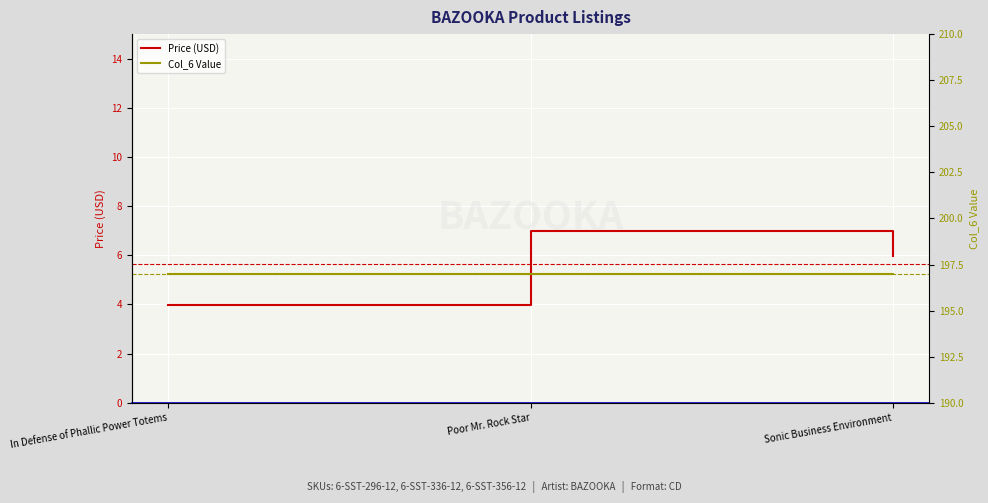

What value does the Col_6 Value series have at Sonic Business Environment?

197.0